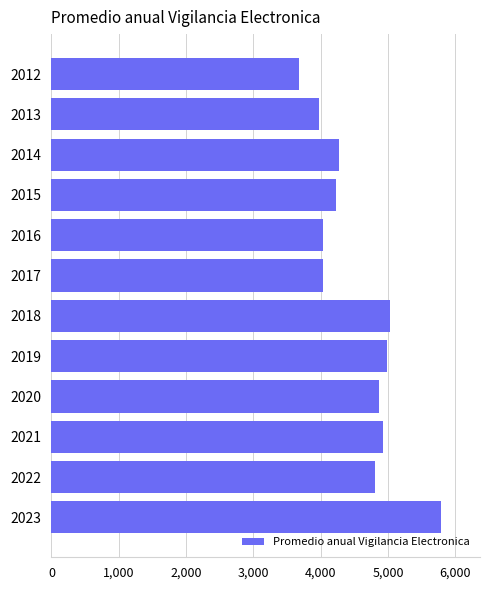

Is it true that the value at 2015 is 5541.5?

False